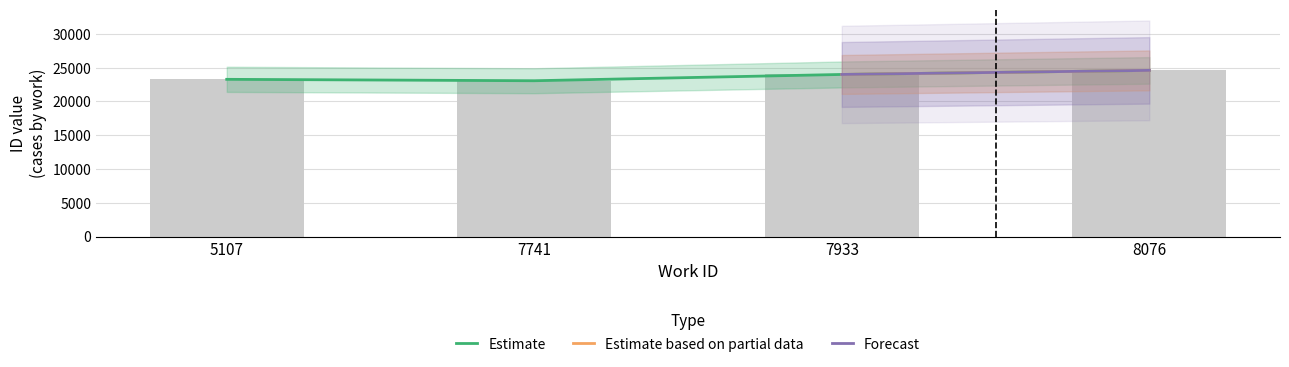

Reading right to left, list all the values displayed in this chart.

Estimate: 24600.0	24000.0	23070.0	23278.0
Estimate based on partial data: 24601.3	24000.0	23071.3	23279.3